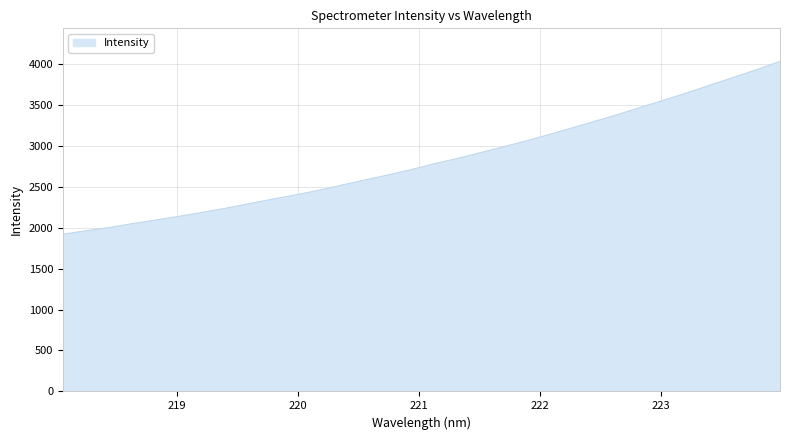

What is the smallest value displayed?

1917.7